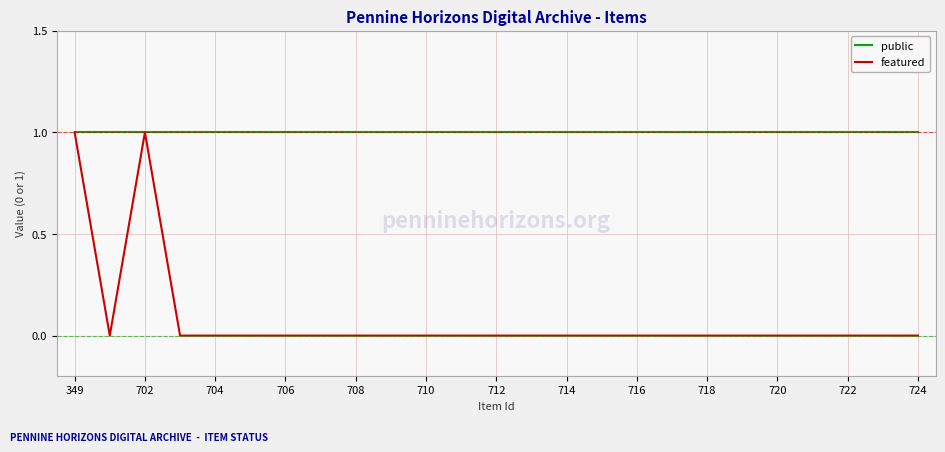

Which series has the largest total across all categories?

public